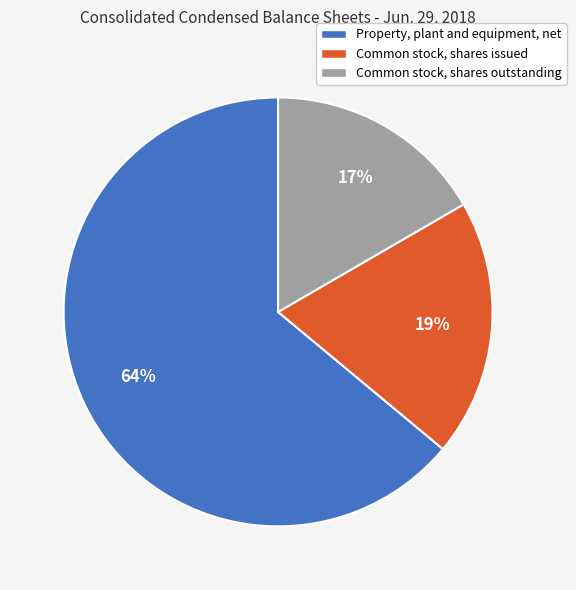

True or false: Common stock, shares outstanding accounts for 17% of the total.

True